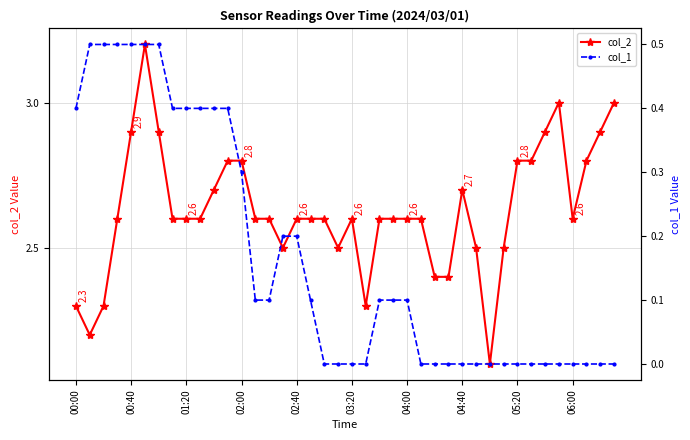

What is the lowest value of the col_2 series?

2.1